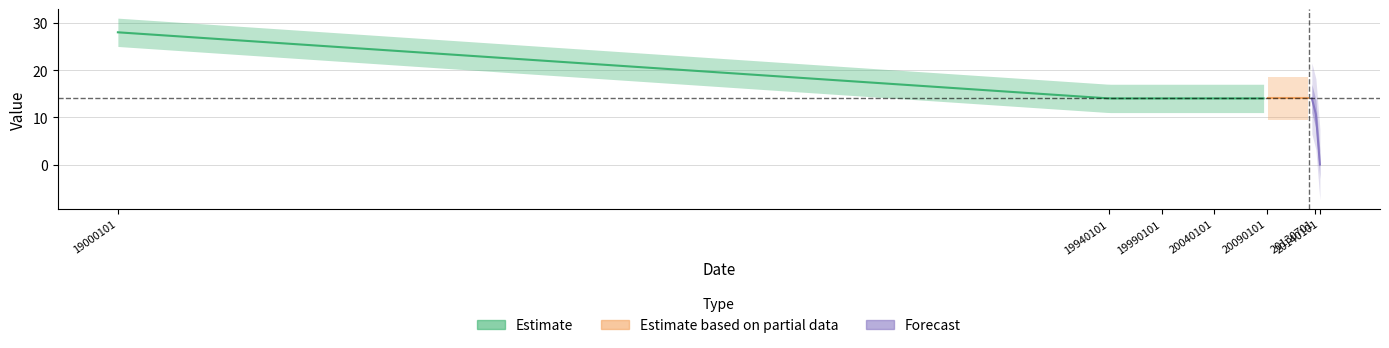

What is the sum of all values?

98